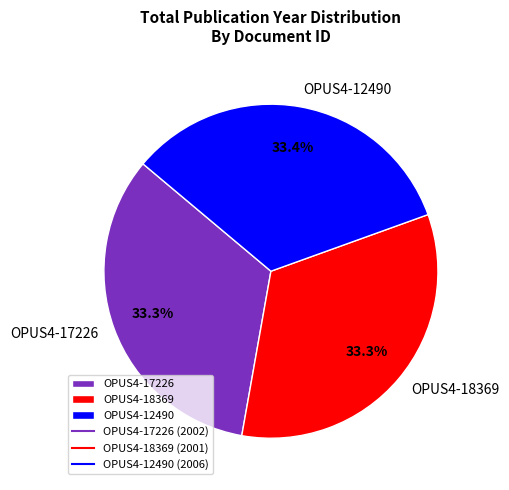

What percentage do OPUS4-17226 and OPUS4-18369 together represent?

66.6%